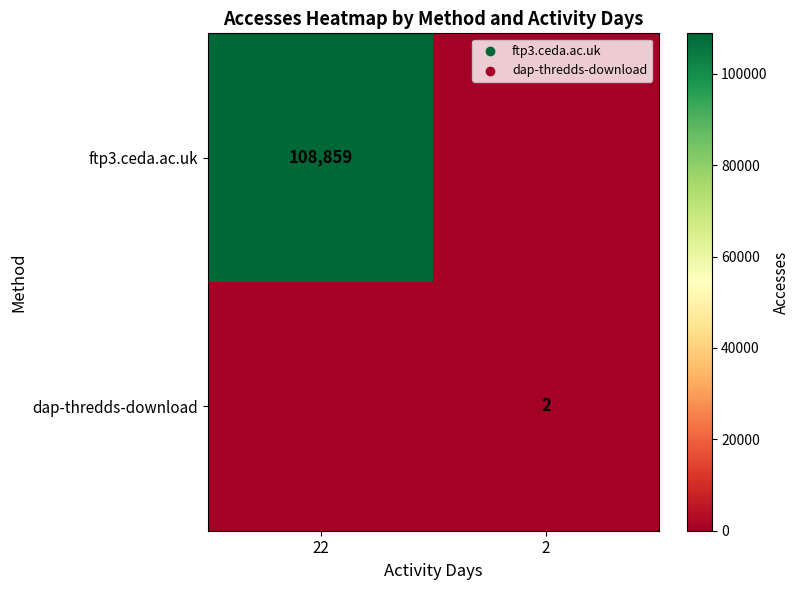

How many categories are shown in the chart?

2